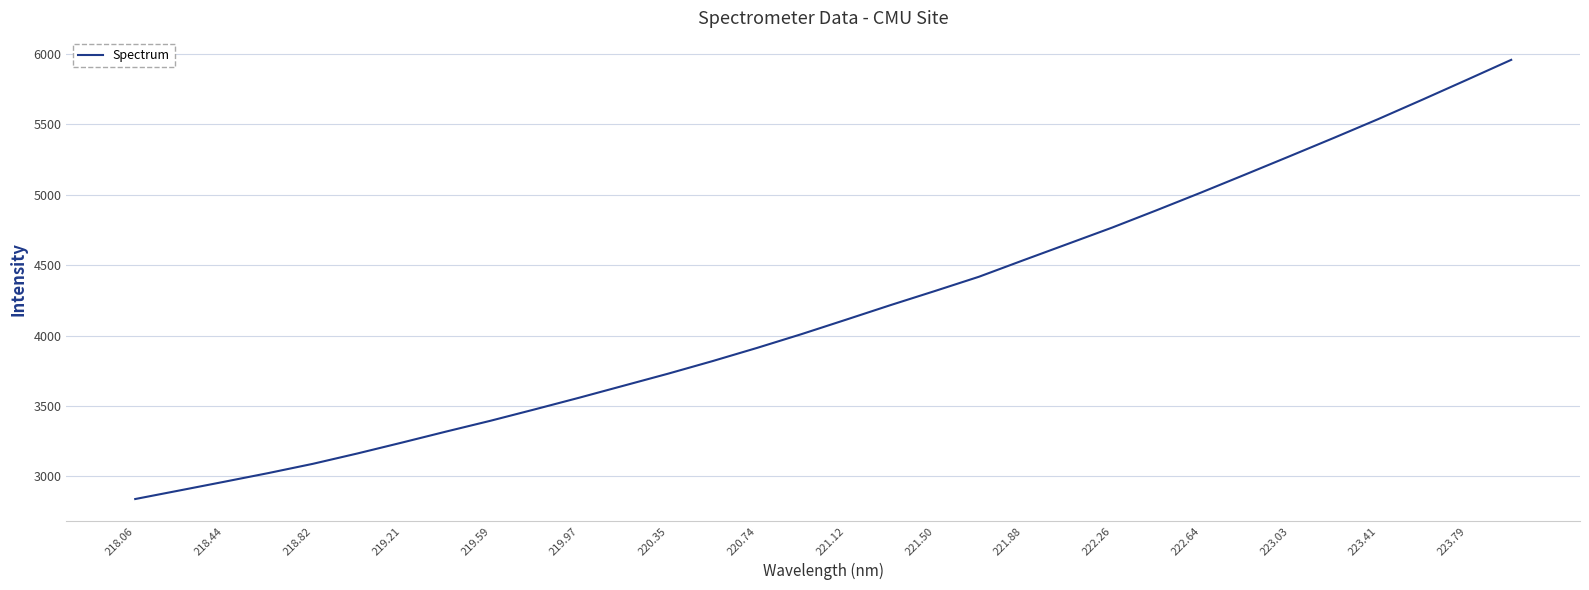

What is the greatest value displayed?

5958.4